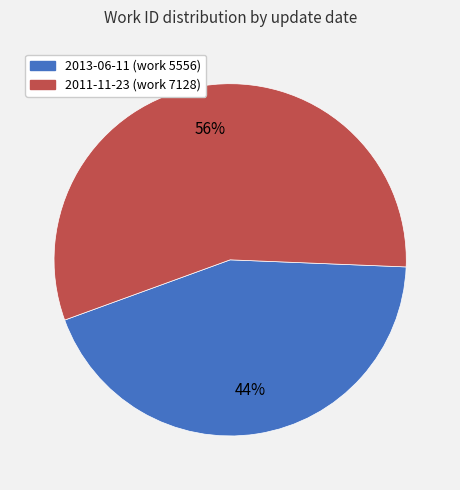

To the nearest percent, what is the combined percentage of 2013-06-11 and 2011-11-23?

100%